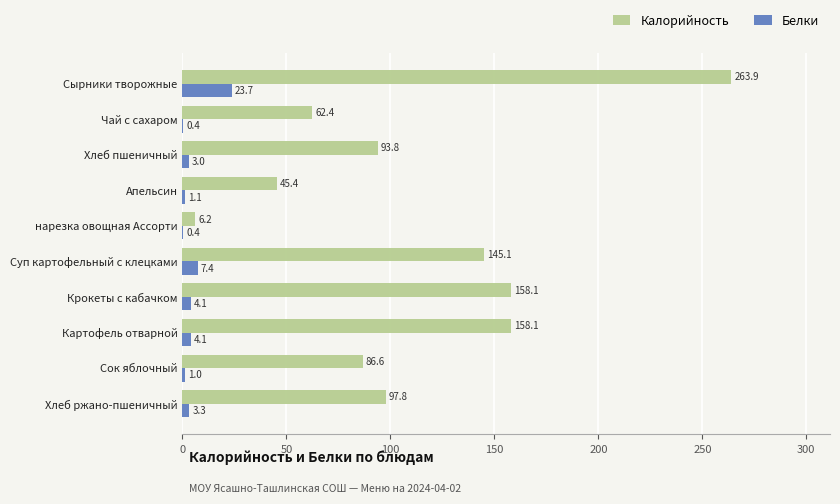

What is the sum of all Белки values?

48.5